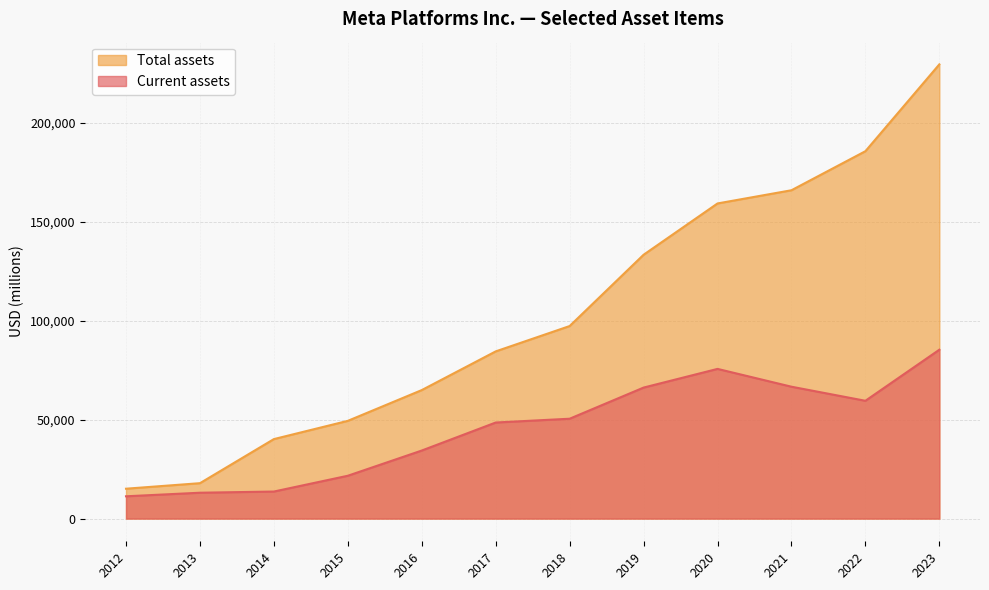

Which series has the largest total across all categories?

Total assets